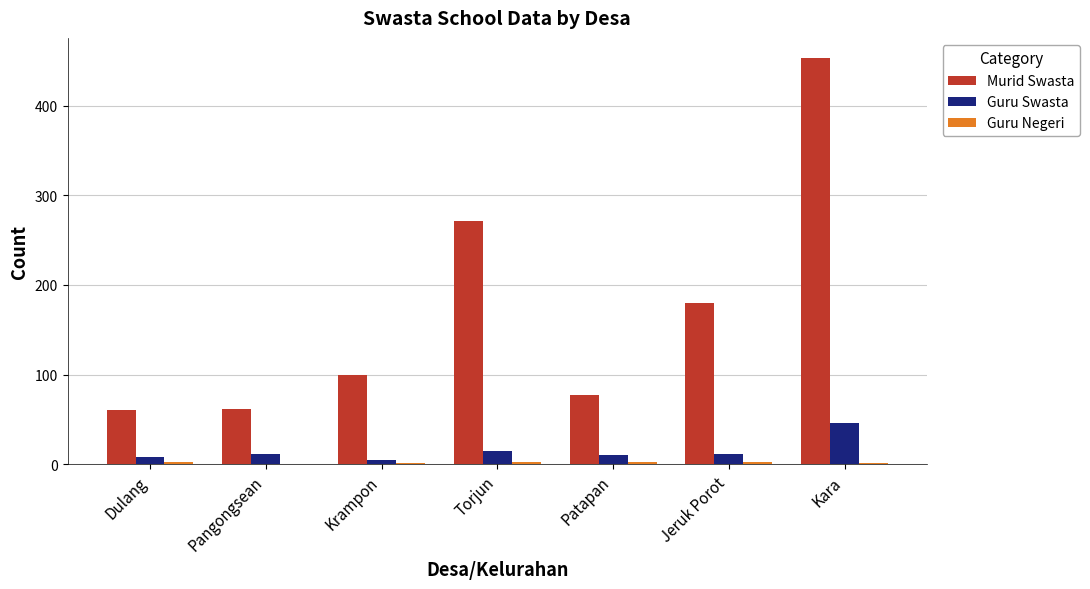

What is the highest value of the Guru Swasta series?

46